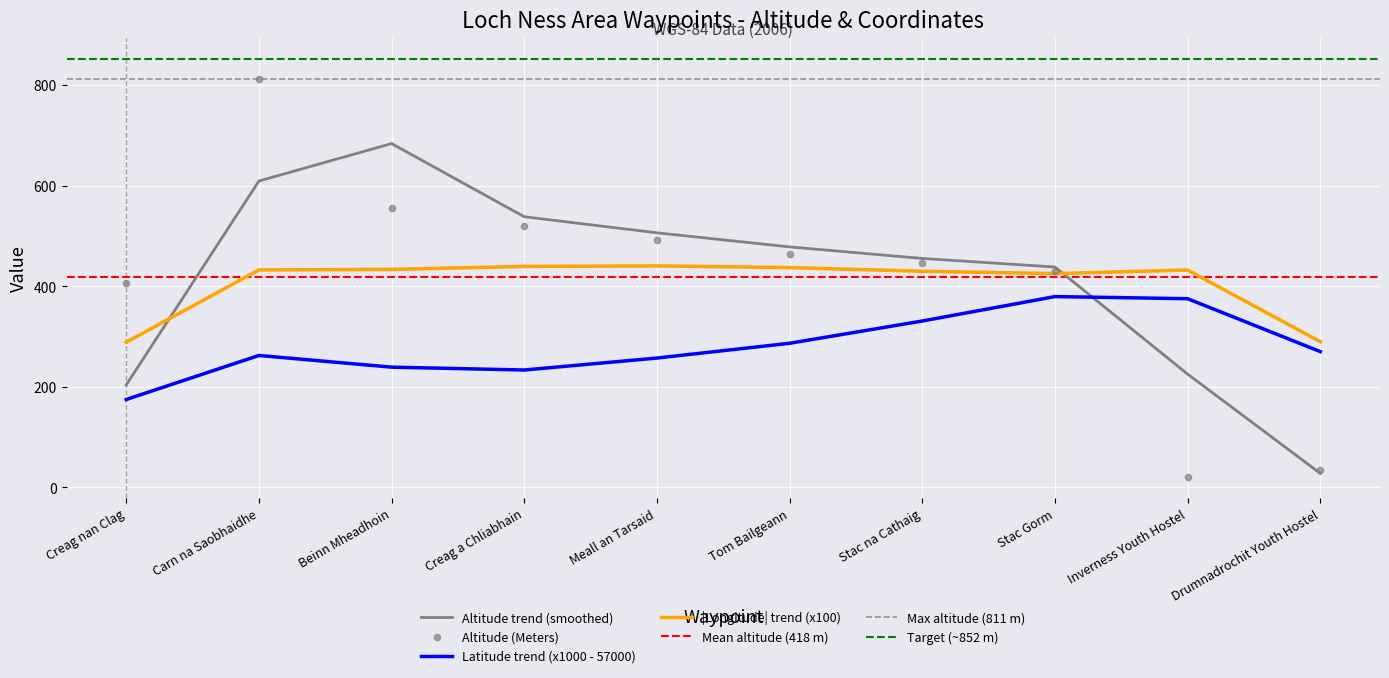

At which category is the sum across all series the highest?

Carn na Saobhaidhe